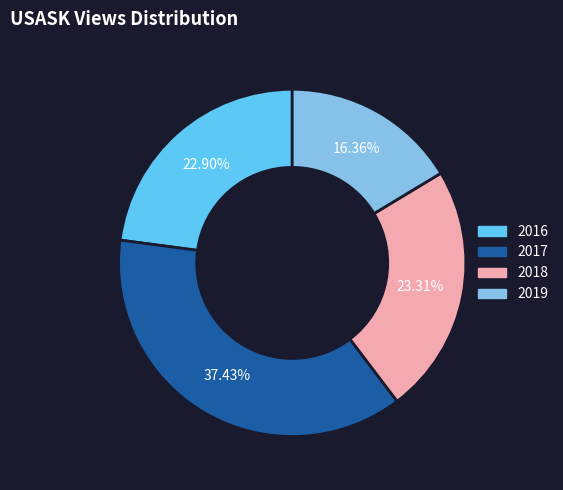

Count the number of slices in the pie.

4